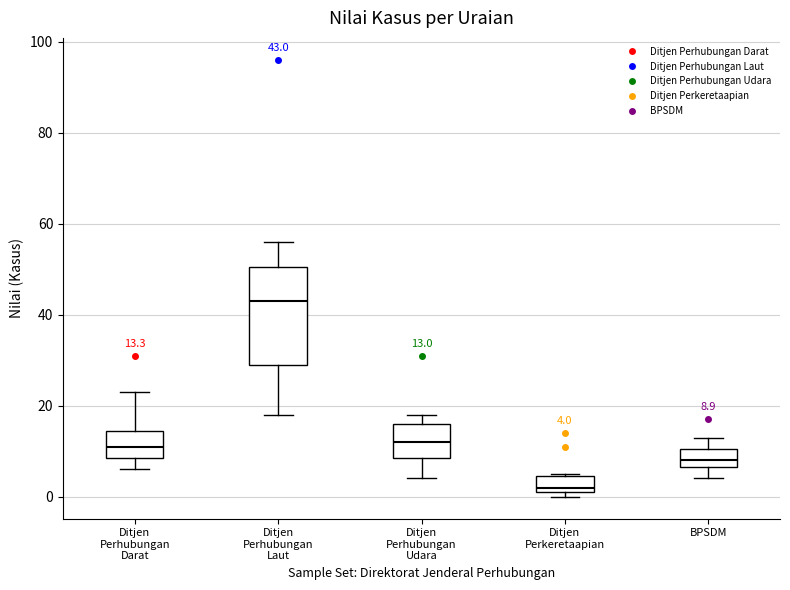

Which box's median line is the highest?

Ditjen Perhubungan Laut